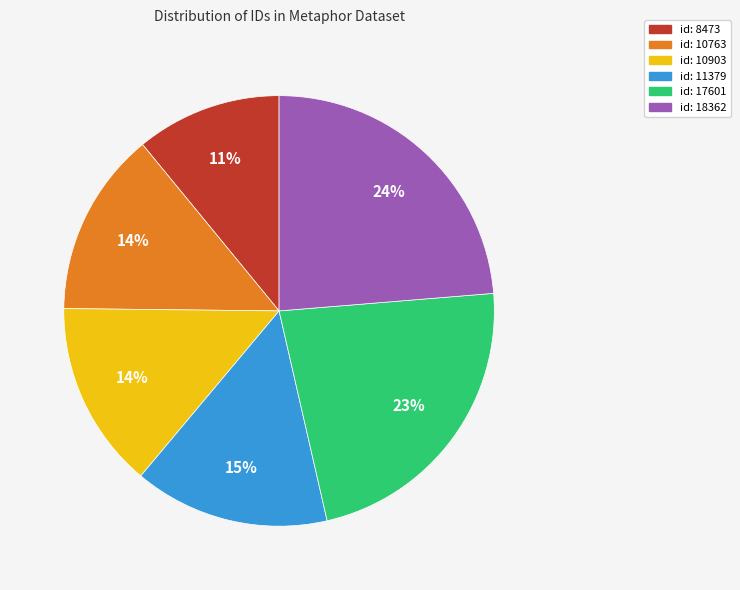

The id: 8473 slice represents 11% of the pie. True or false?

True